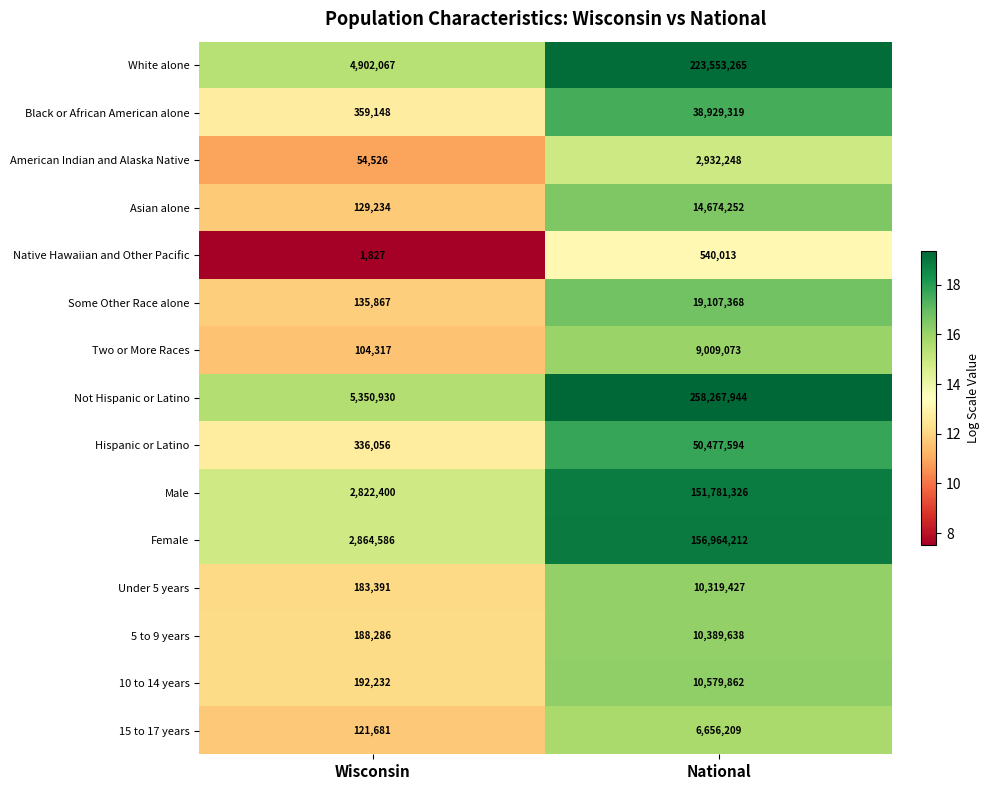

True or false: American Indian and Alaska Native has a value of 90924 at Wisconsin.

False